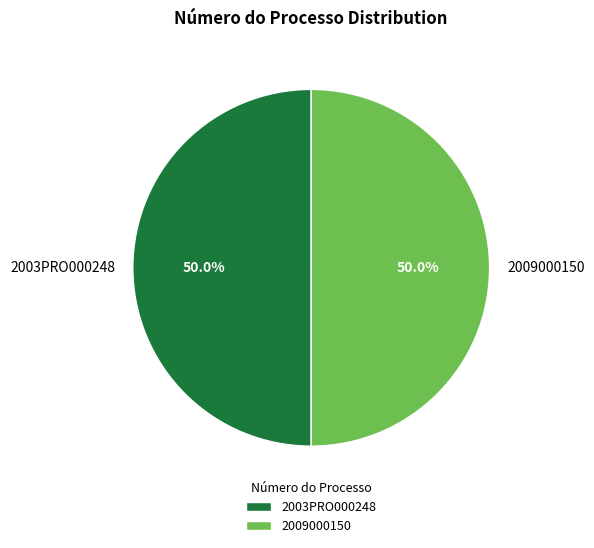

To the nearest percent, what percentage of the pie is 2009000150?

50%